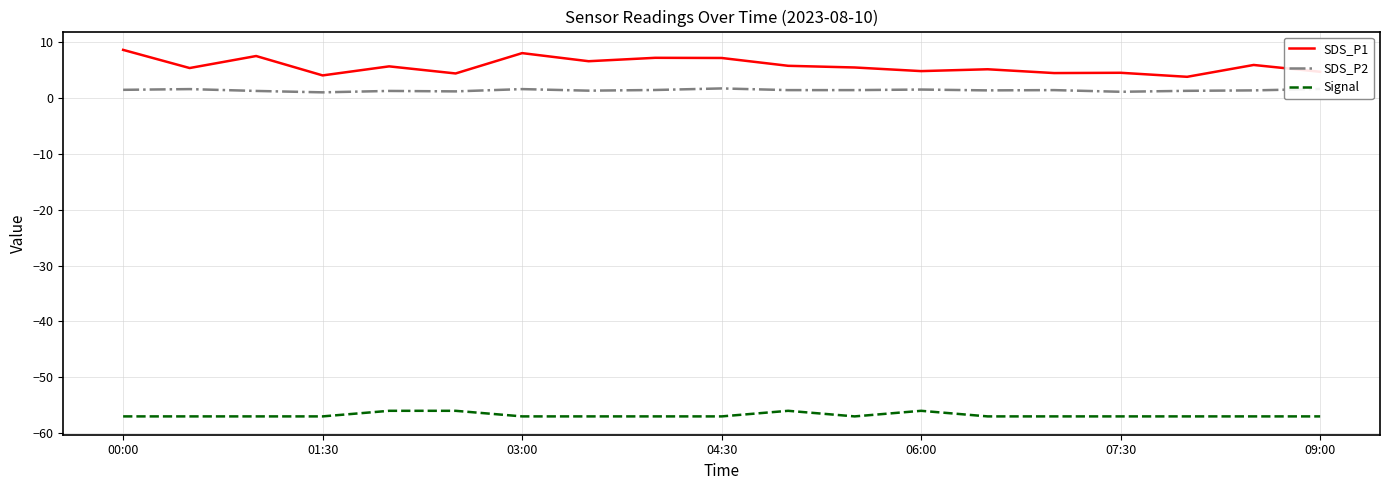

How many series are shown in this chart?

3